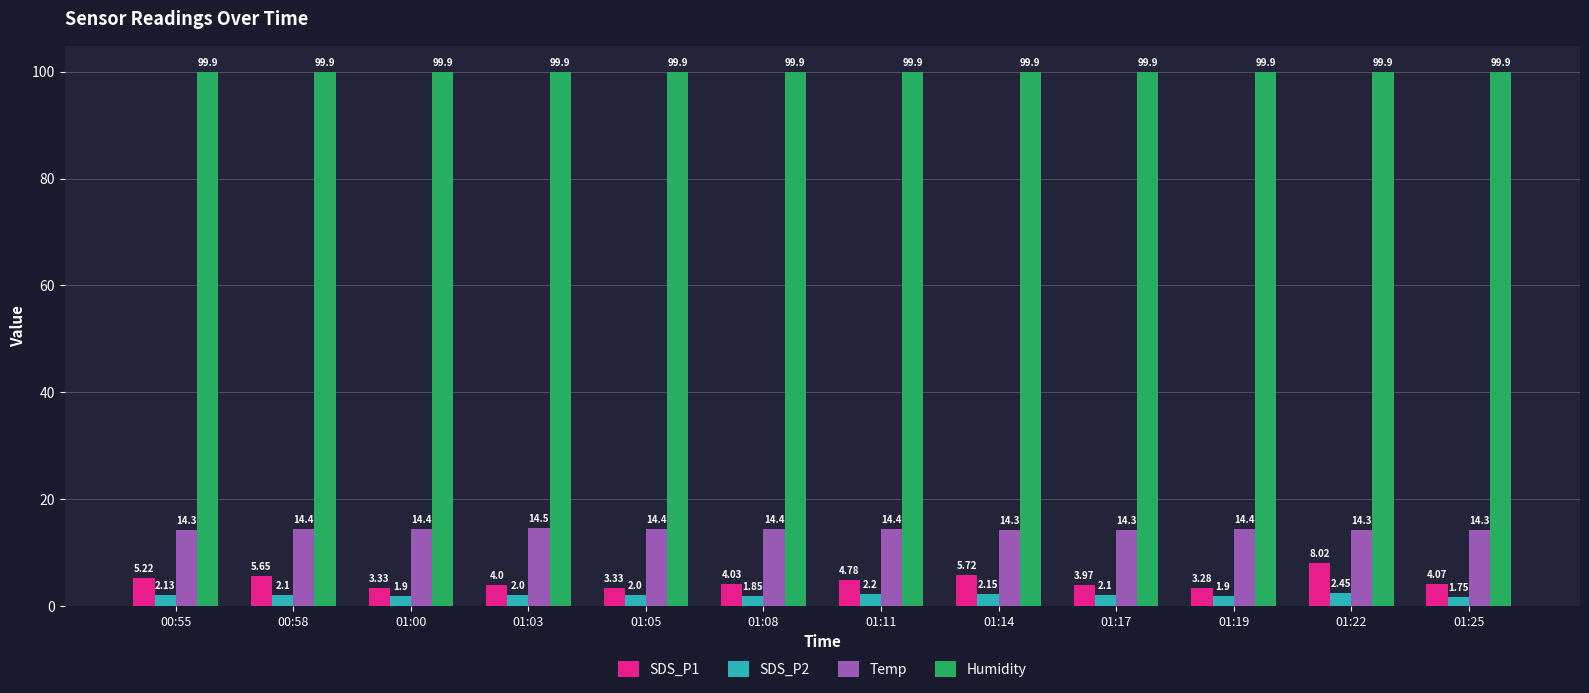

Count the Temp values in the range 14 to 15.

12